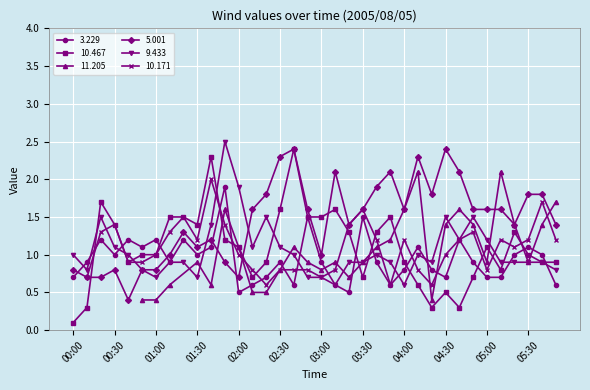

Between 01:10 and 02:00, which series saw the biggest shift?

9.433